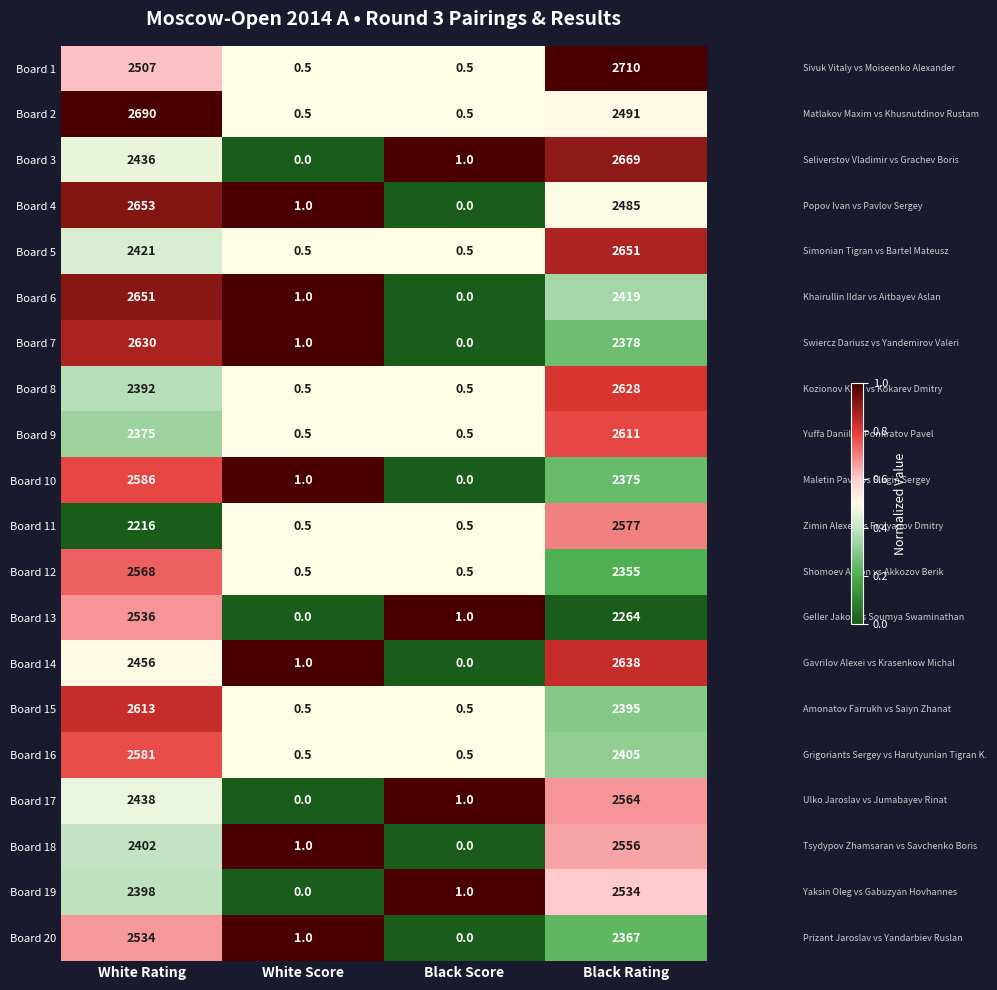

What is the spread (max minus min) of values at White Score?

1.0